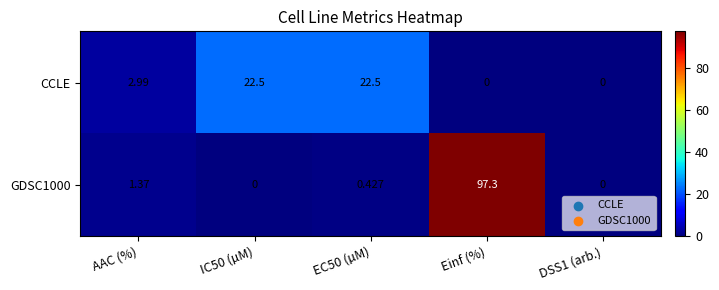

At which label does CCLE first exceed 2?

AAC (%)